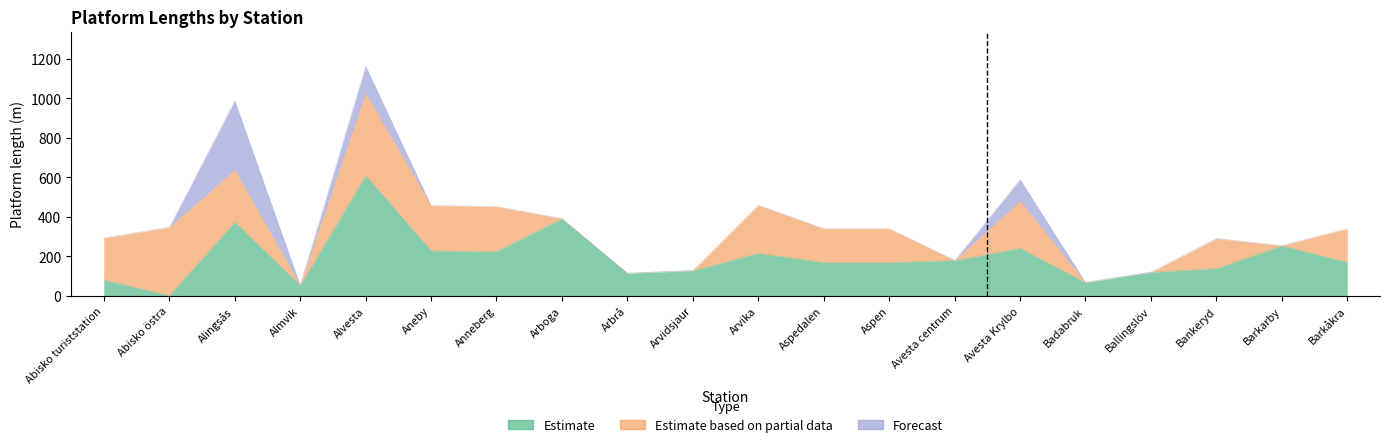

Reading left to right, list all the values displayed in this chart.

Estimate: 82	3	374	54	610	229	226	391	115	128	217	170	170	180	242	68	120	140	255	170
Estimate based on partial data: 211	344	264	0	414	228	226	0	0	0	242	170	170	0	238	0	0	150	0	170
Forecast: 0	0	350	0	139	0	0	0	0	0	0	0	0	0	110	0	0	0	0	0